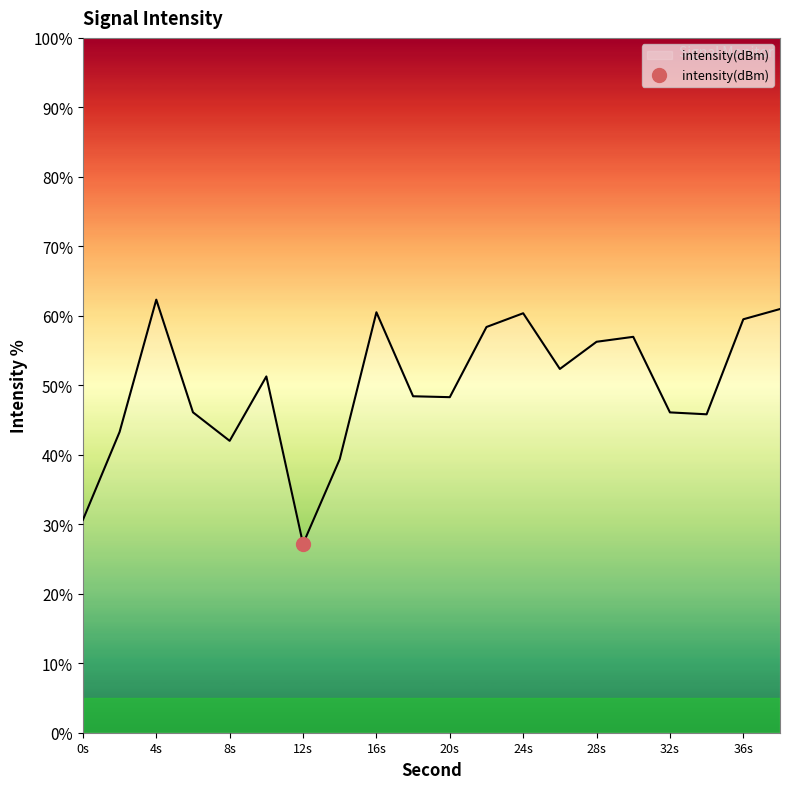

Rank the categories by value from lowest to highest.

12, 0, 14, 8, 2, 34, 32, 6, 20, 18, 10, 26, 28, 30, 22, 36, 24, 16, 38, 4